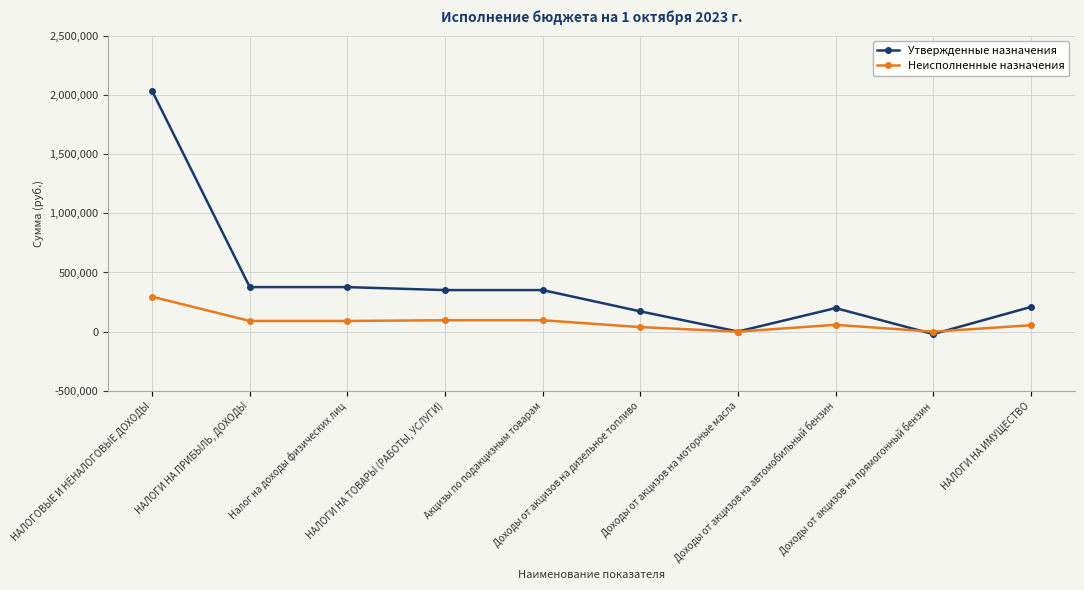

Which series has the largest range (max minus min)?

Утвержденные назначения